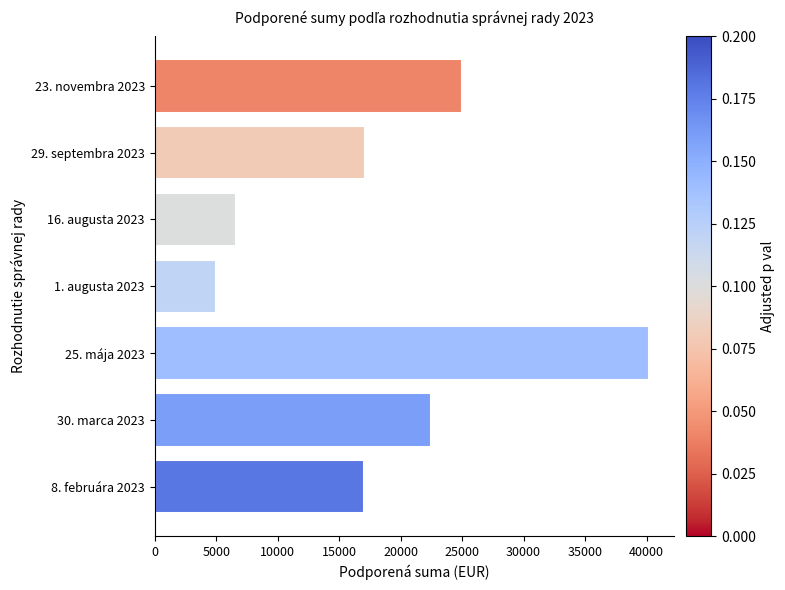

Is it true that the value at 25. mája 2023 is 26100?

False